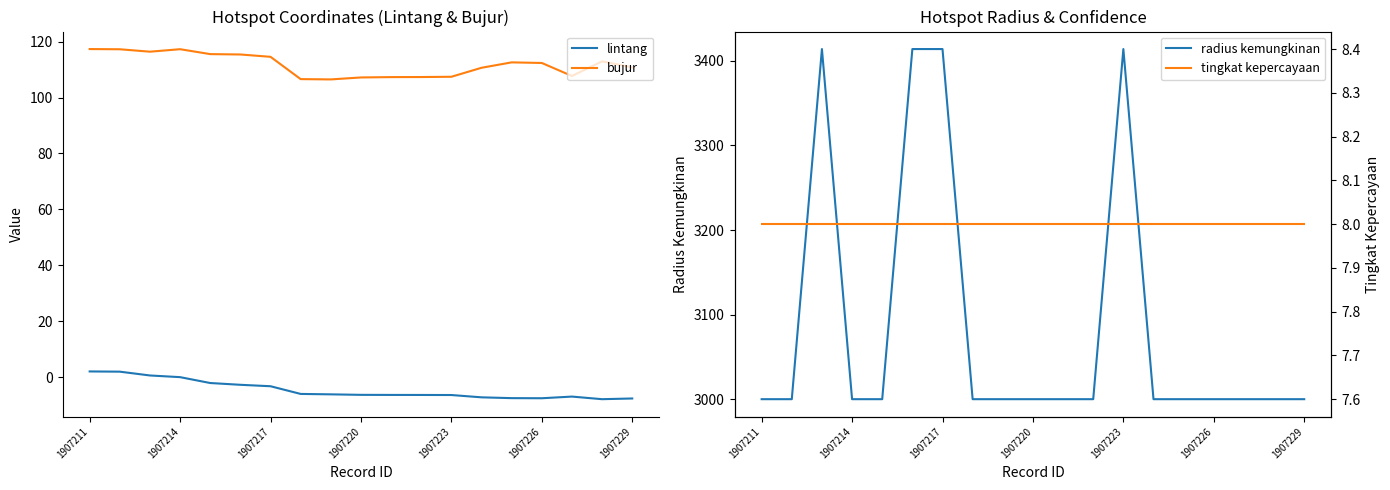

In bujur, how many points are lower than both neighbors (excluding endpoints)?

3